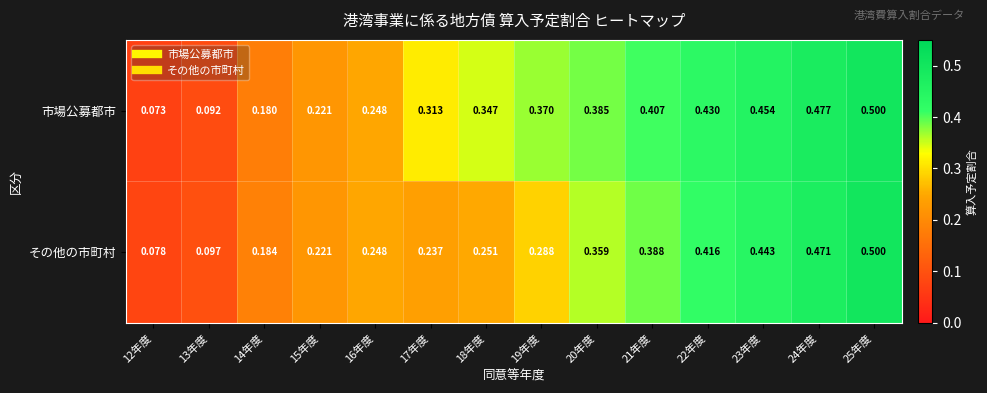

Is the value of 市場公募都市 at 18年度 greater than the value of その他の市町村 at 21年度?

No